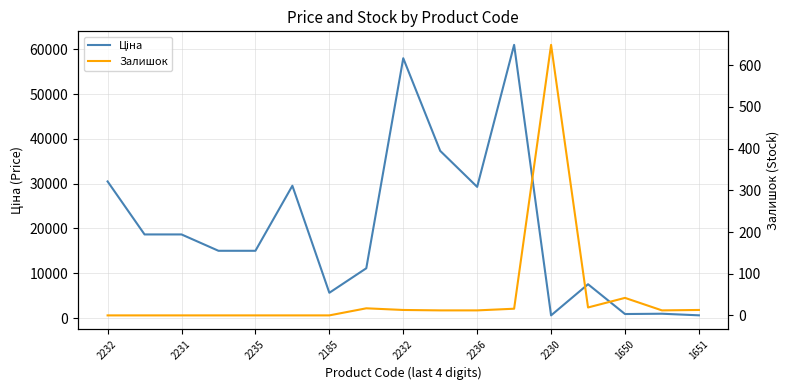

What is the average value of the Ціна series?

20027.8